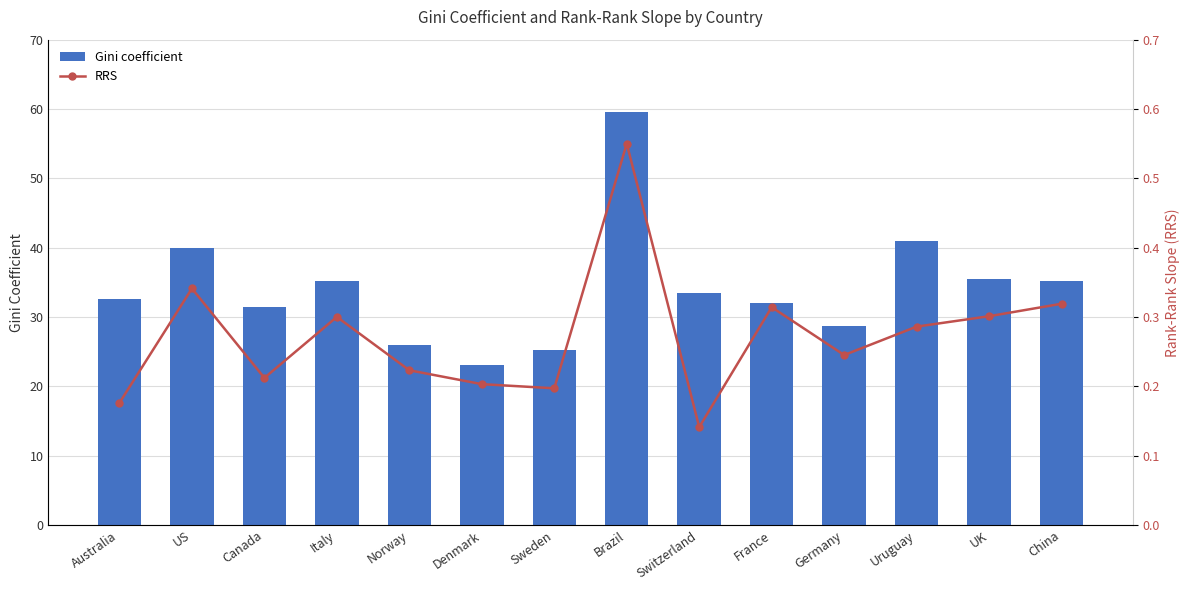

True or false: RRS has a value of 0.2 at Australia.

True